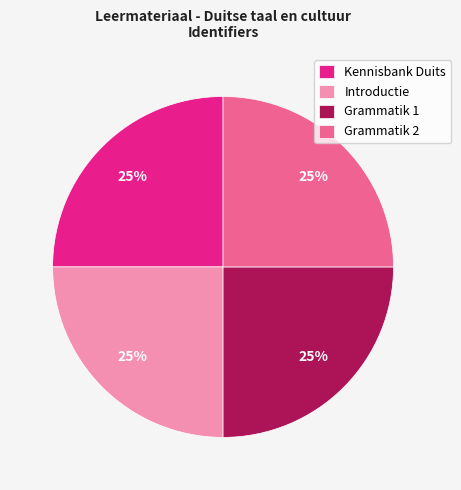

To the nearest percent, what percentage of the pie is Introductie?

25%